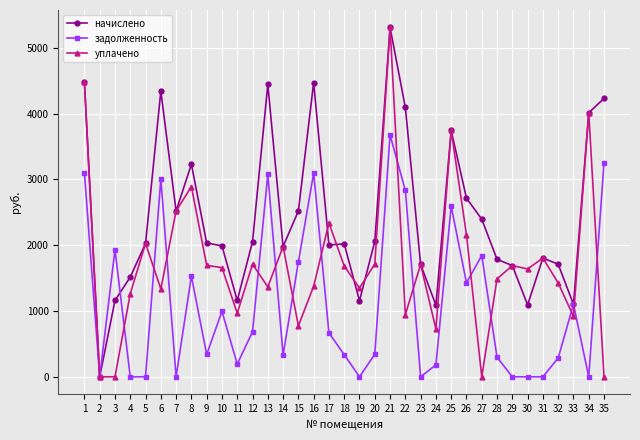

Is this an area chart (filled region under the line)?

No